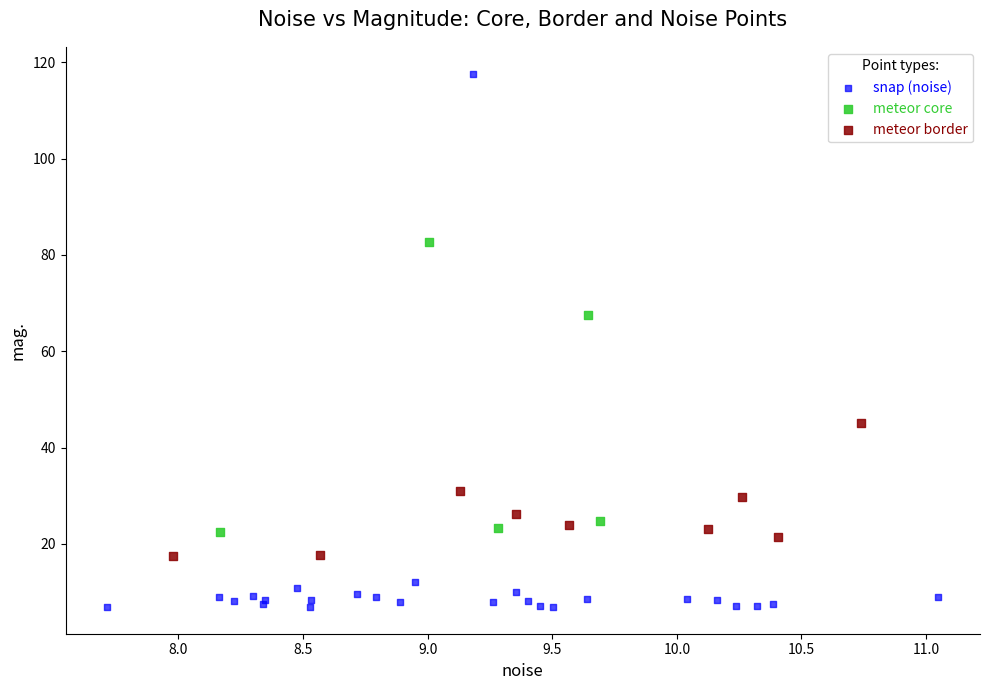

Which series contains the highest Y value?

snap (noise)